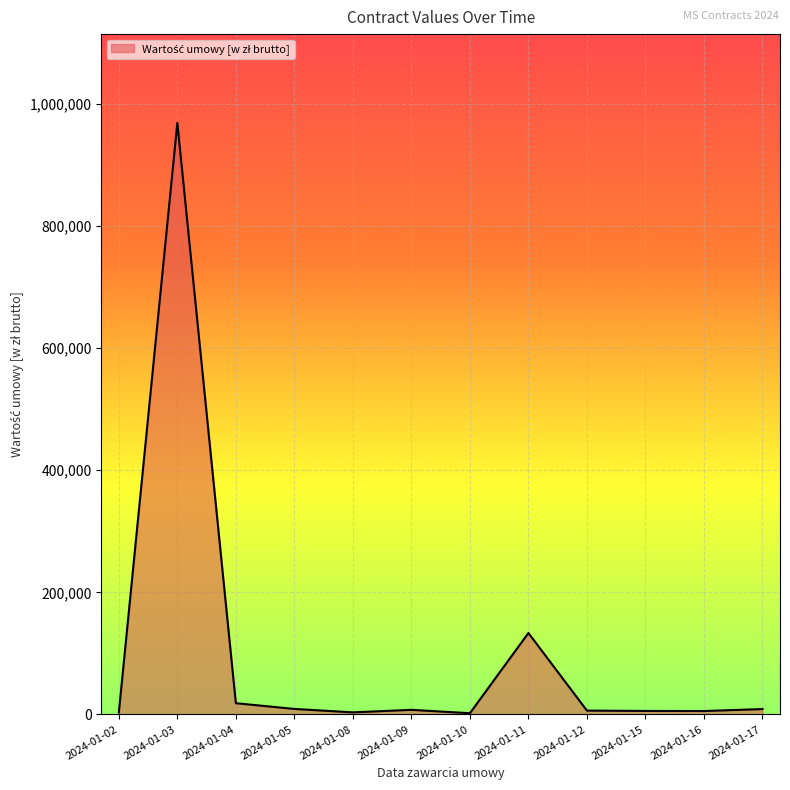

How many lines are shown in the chart?

1